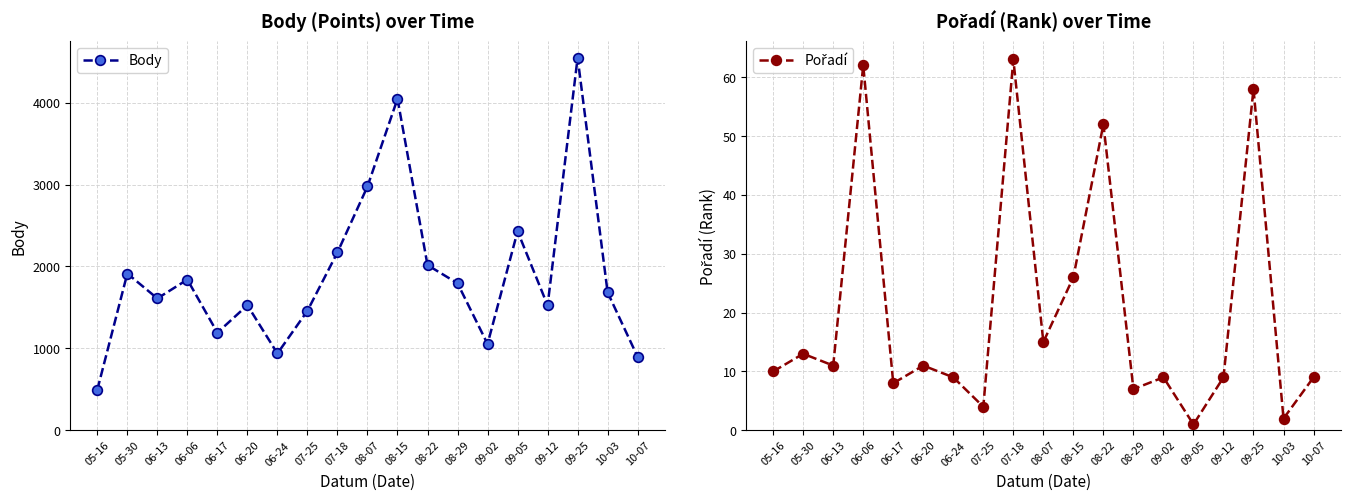

Which series has the largest total across all categories?

Body